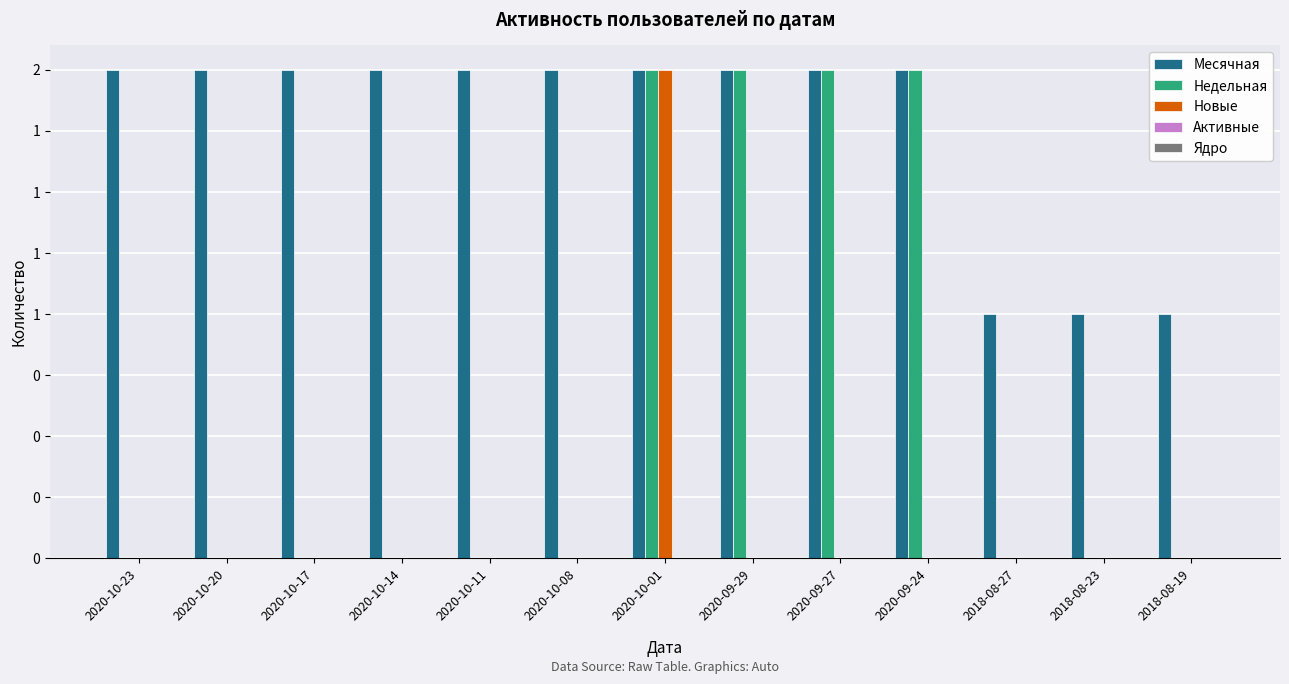

Does the chart contain stacked bars?

No